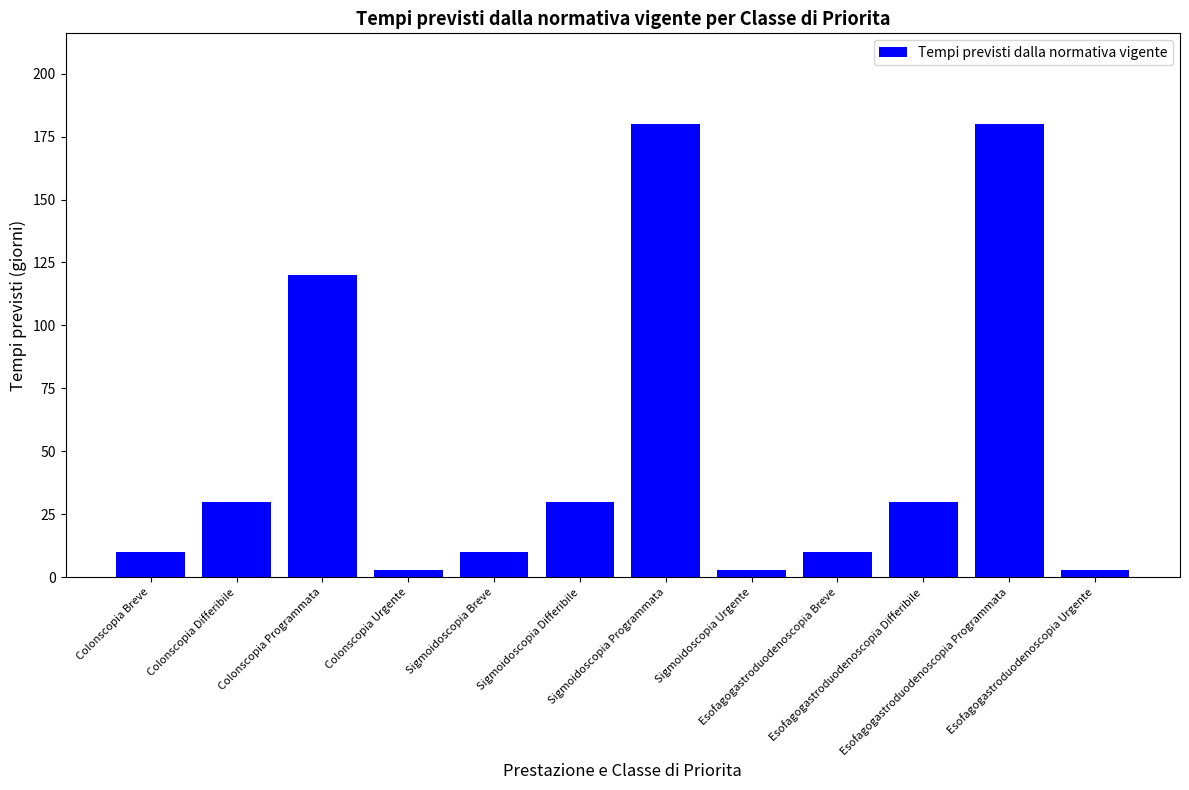

What is the label of the 10th bar from the left?

Esofagogastroduodenoscopia Differibile